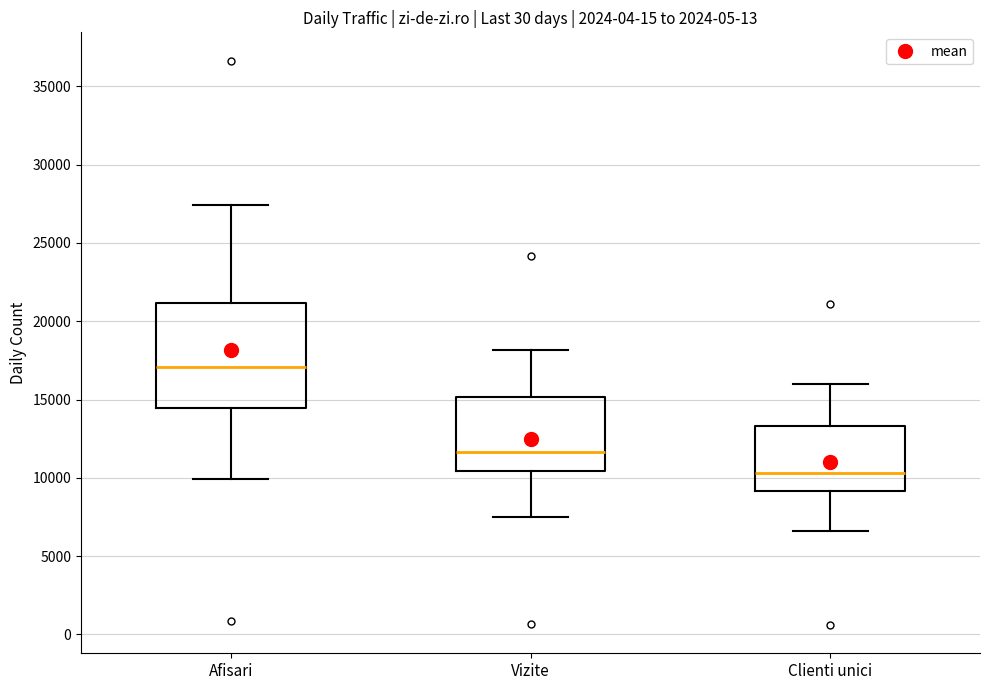

Which box is the tallest, from its lower edge to its upper edge?

Afisari